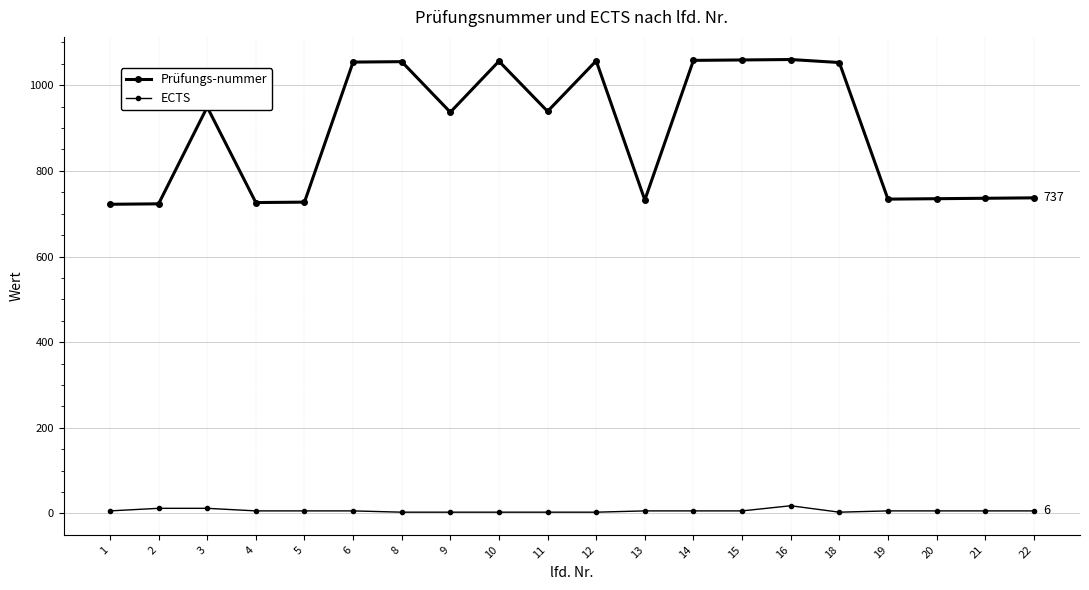

At which label does Prüfungs-nummer first exceed 939?

3